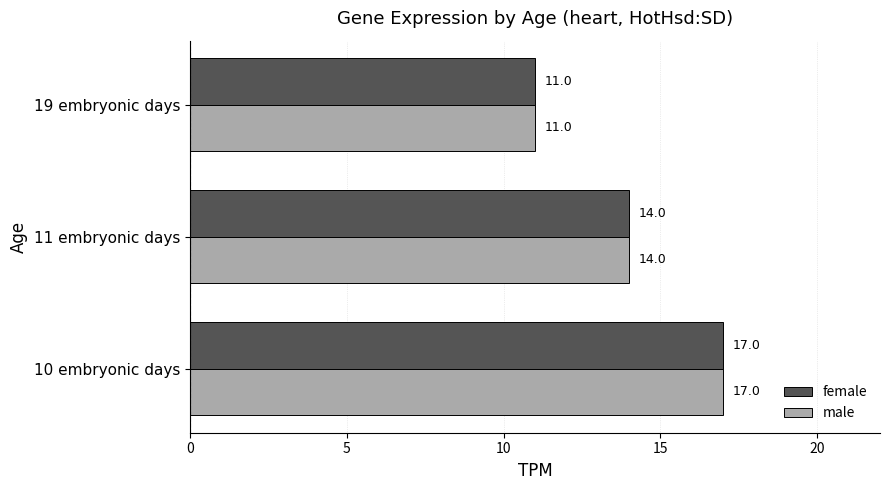

What value does the female series have at 19 embryonic days?

11